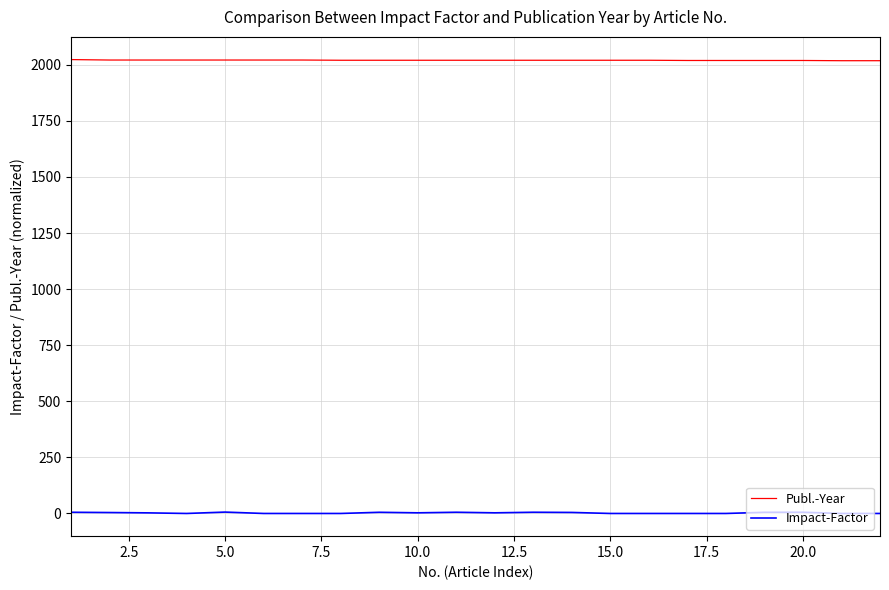

Rank the series by their average value, from lowest to highest.

Impact-Factor, Publ.-Year